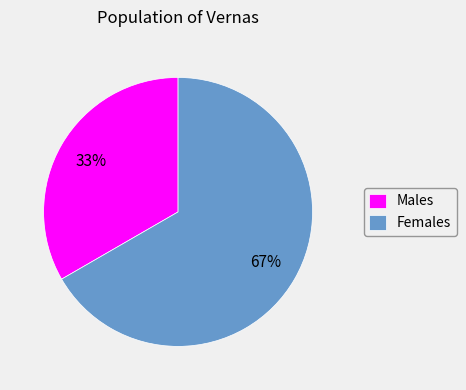

Is it true that Females is 67% of the pie?

True